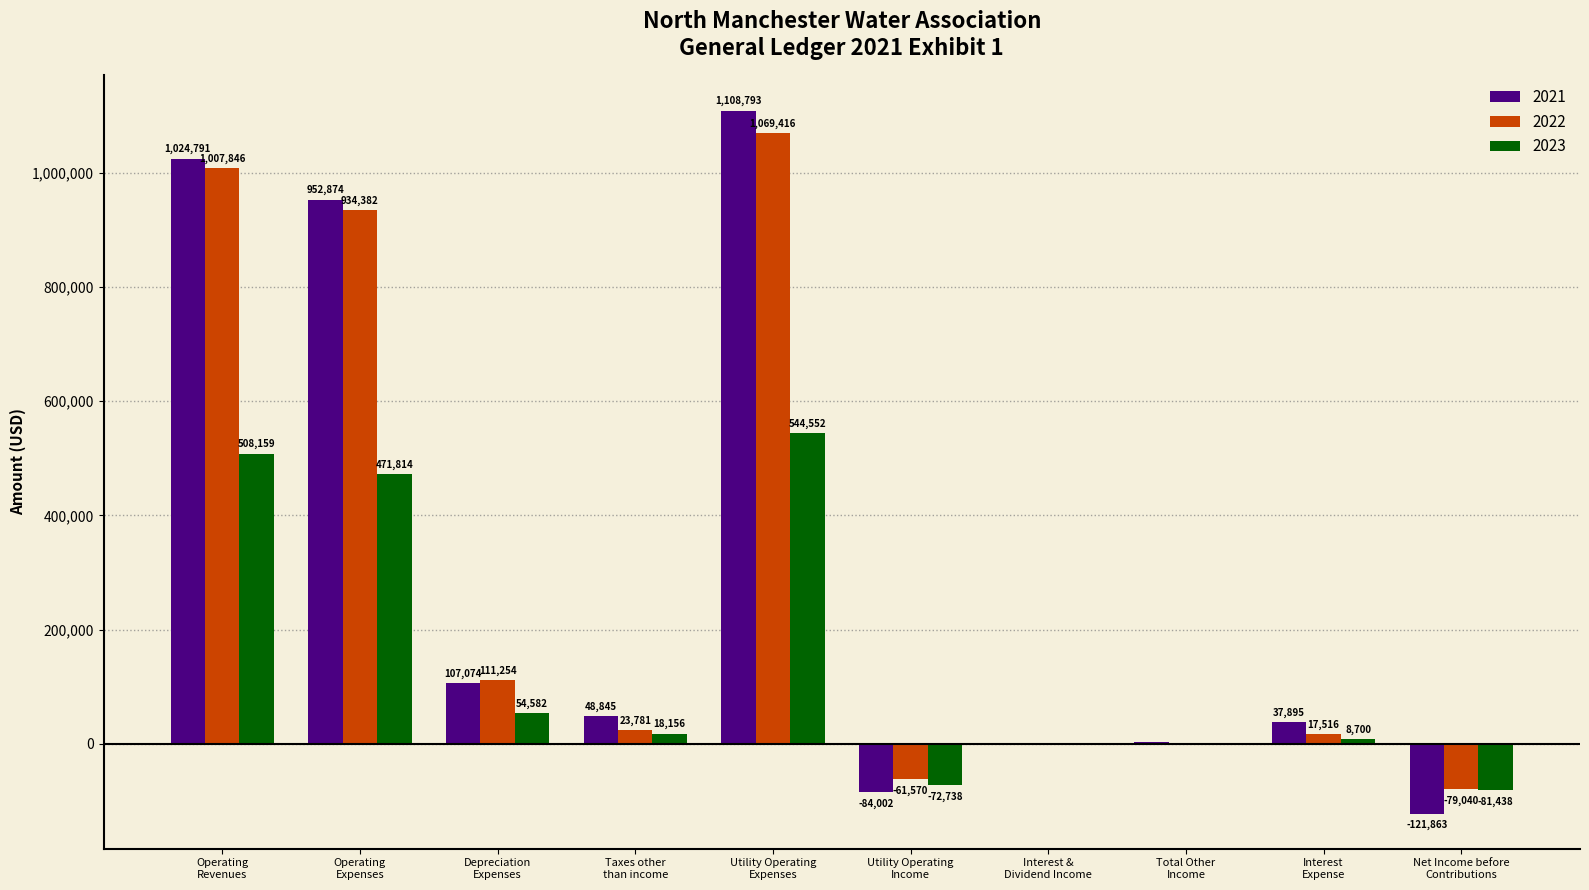

Which series has the largest total across all categories?

2021